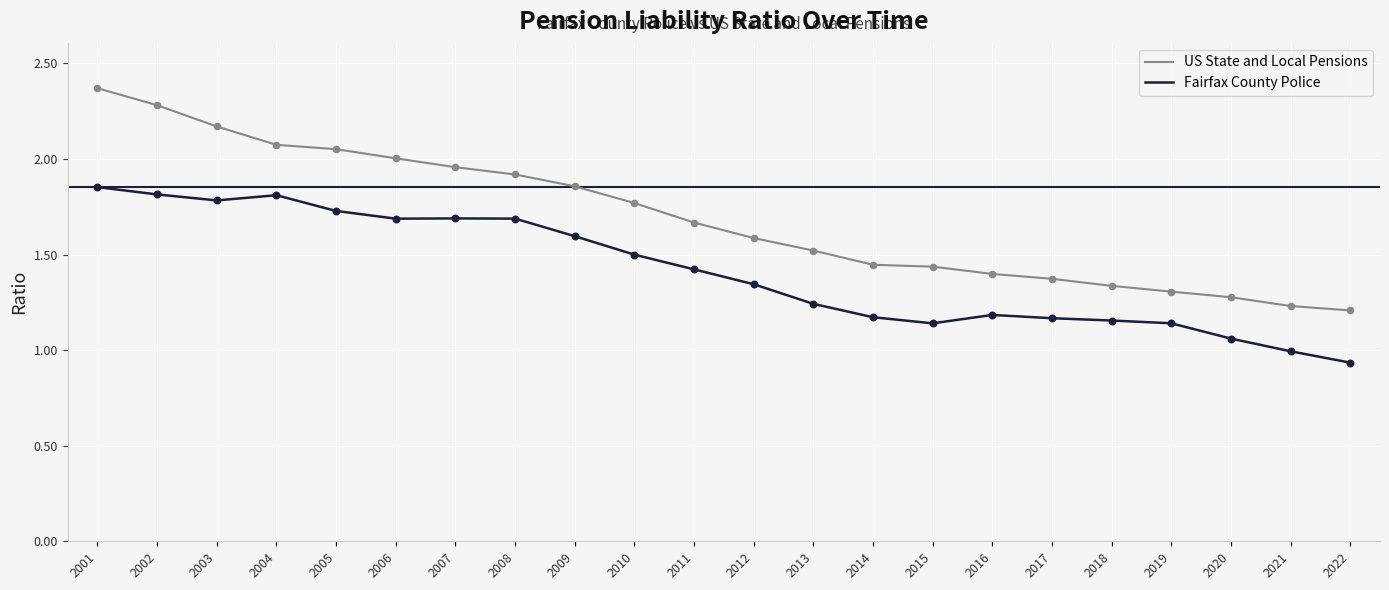

Is the value of Fairfax County Police at 2001 greater than the value of US State and Local Pensions at 2004?

No